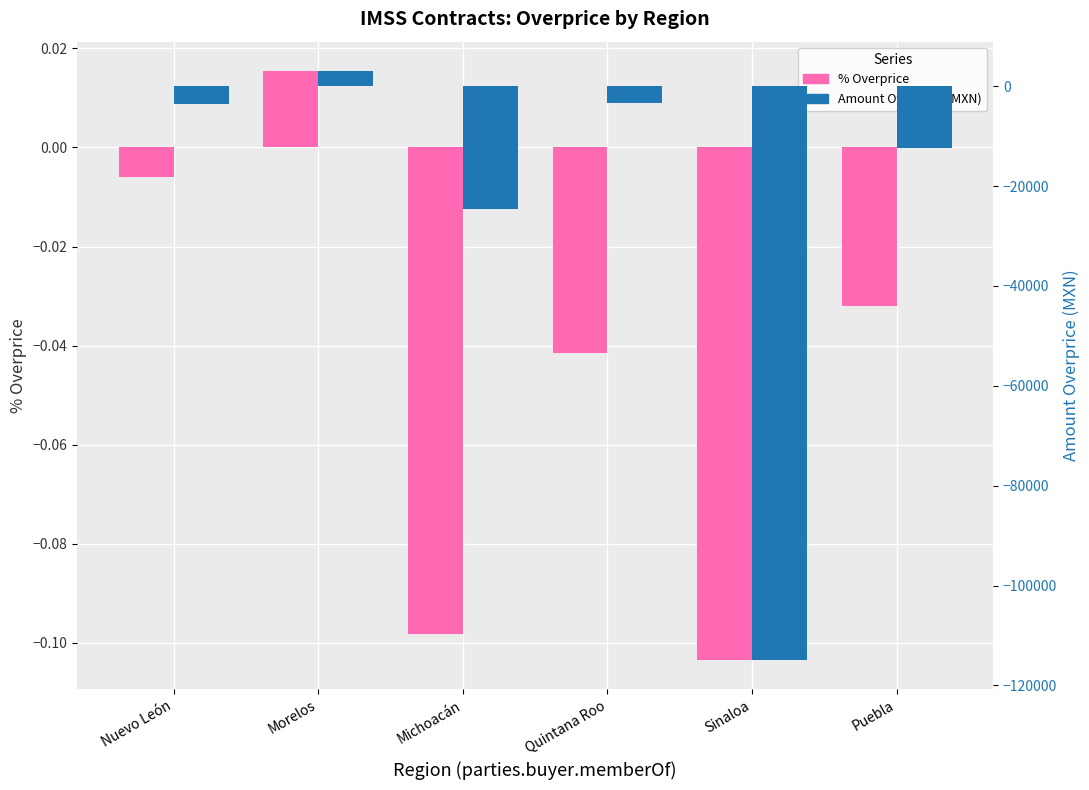

What is the label of the 2nd bar from the left?

Morelos